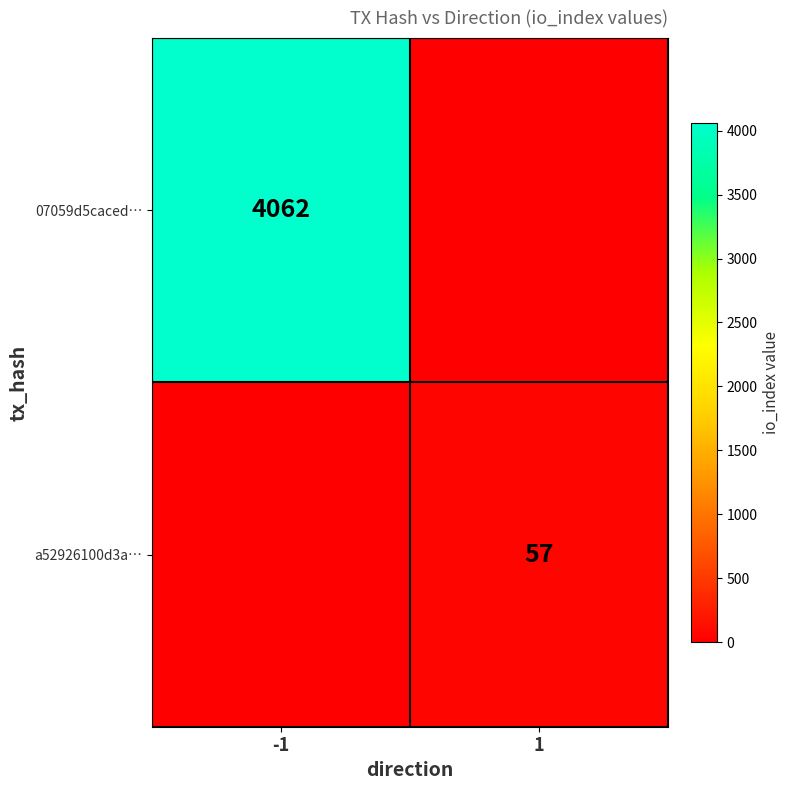

Is the value of 07059d5caced… at -1 greater than the value of a52926100d3a… at 1?

Yes